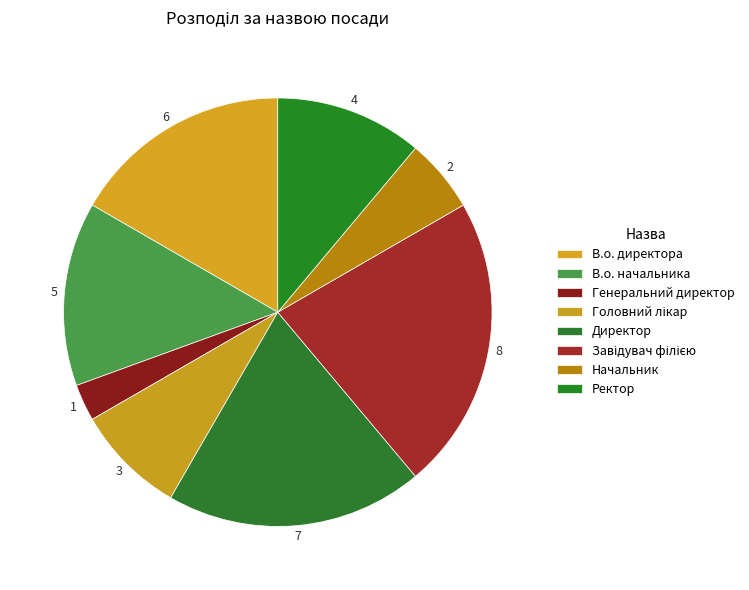

Between Завідувач філією and Директор, which is larger?

Завідувач філією